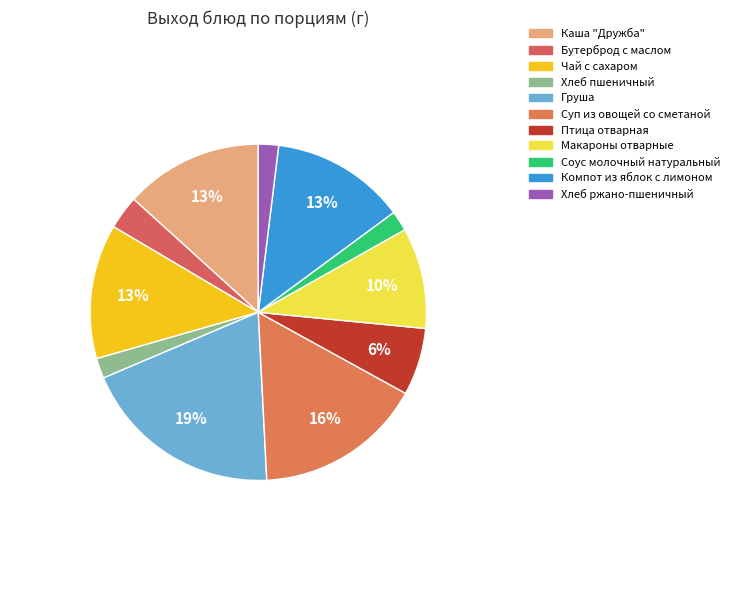

True or false: Суп из овощей со сметаной accounts for 16% of the total.

True